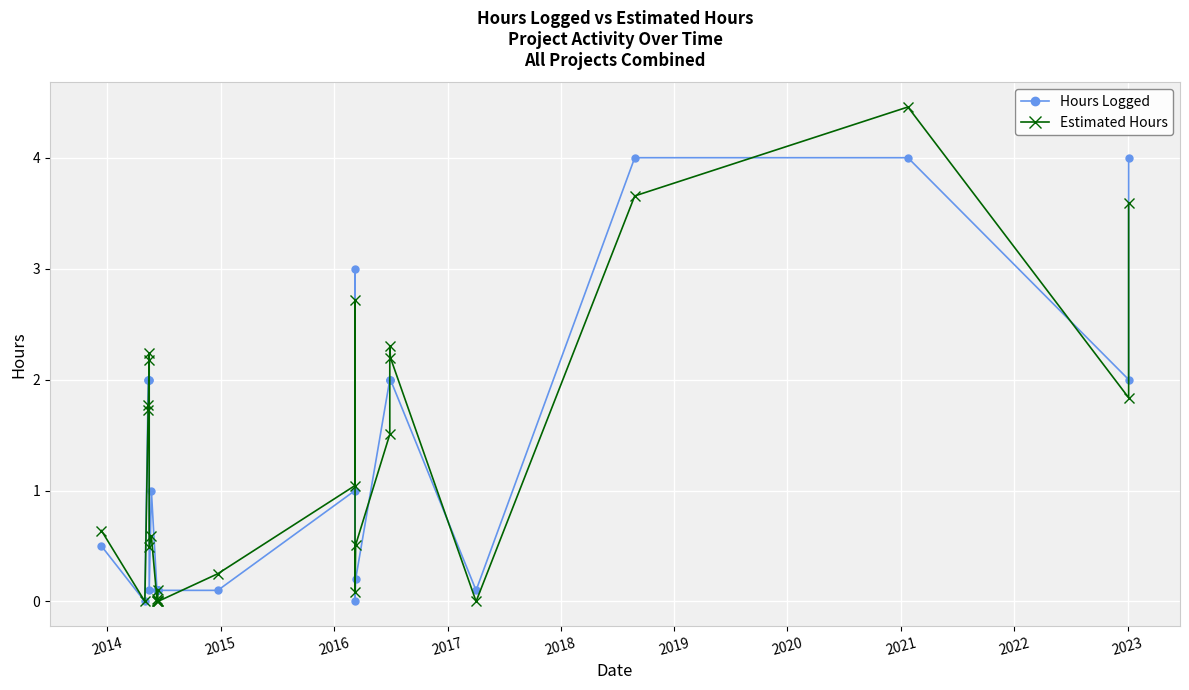

How many lines are shown in the chart?

2